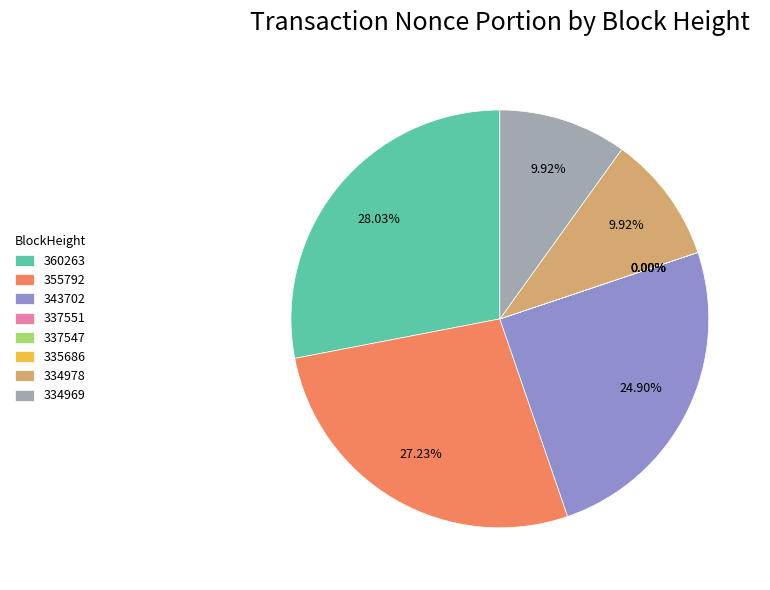

Approximately how many times larger is the value at 334969 compared to 343702?

0.4